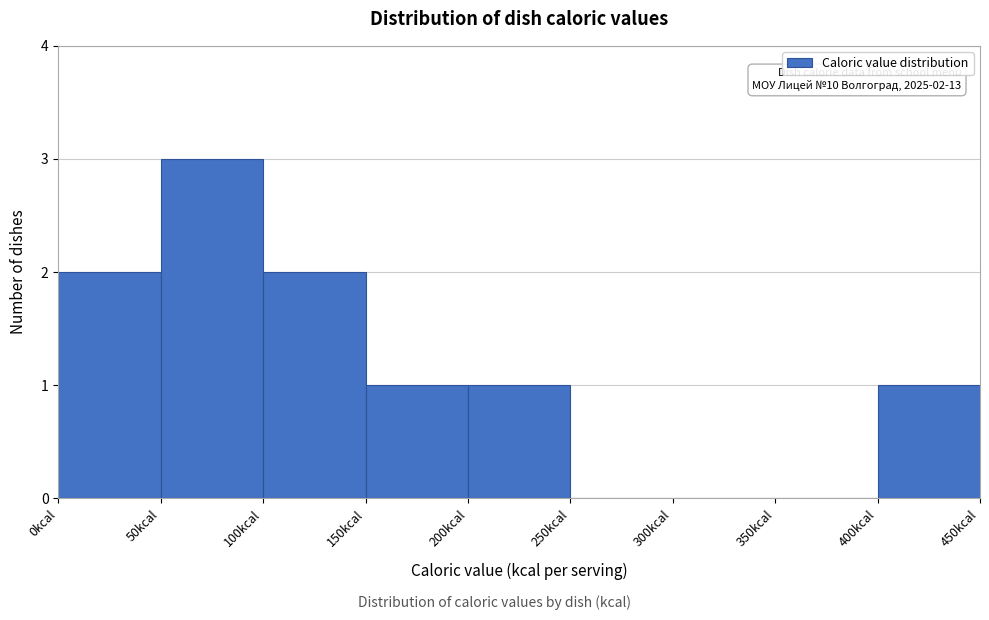

Which range on the x-axis has the tallest bar?

50 to 100